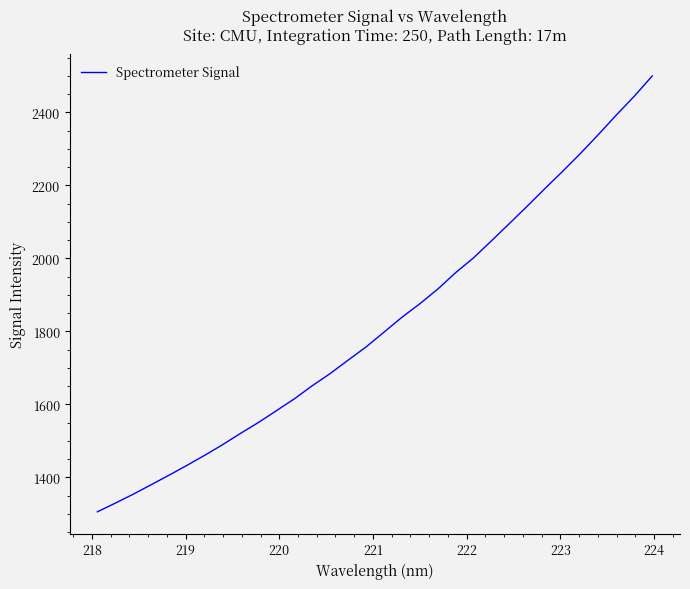

What is the difference between the maximum and minimum values?

1194.1